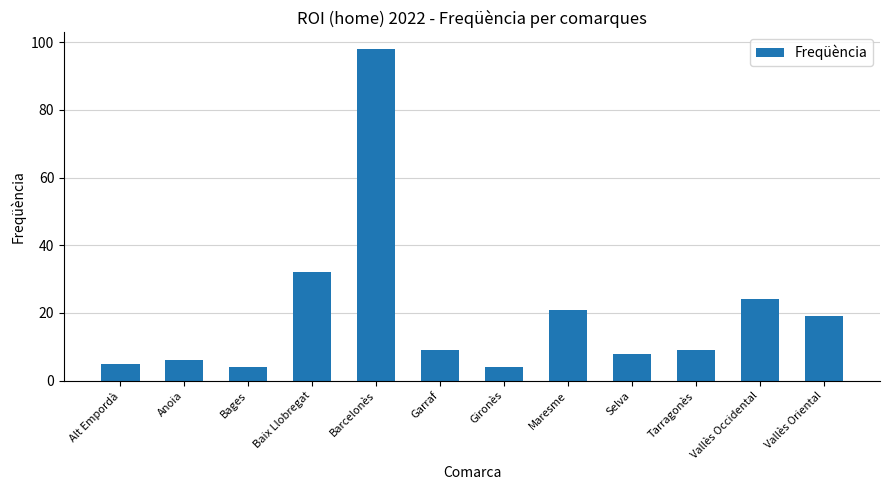

What is the label of the 11th bar from the right?

Anoia